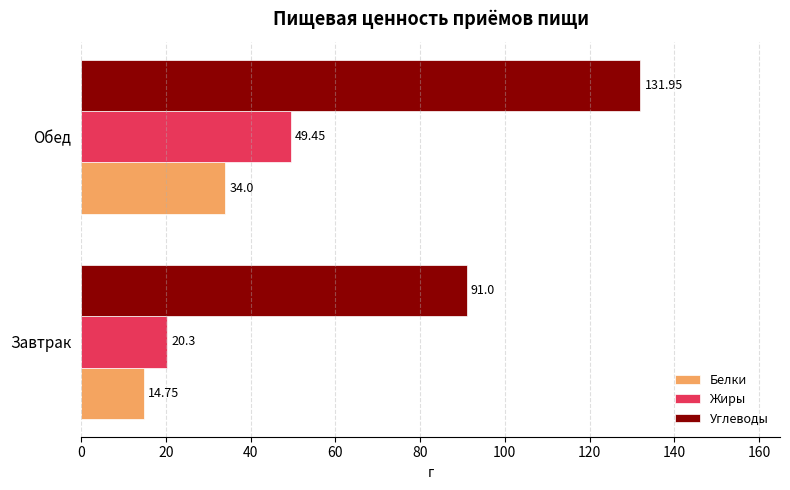

Which series has the widest spread of values?

Углеводы